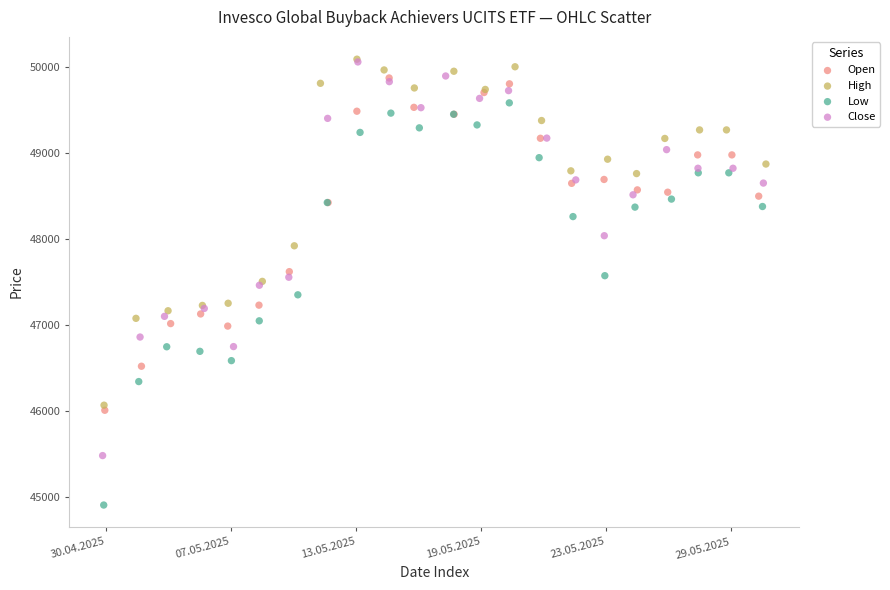

Which series reaches the minimum Y coordinate?

Low